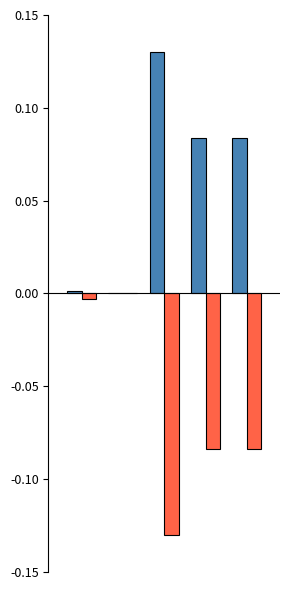

How many groups of bars are there?

5